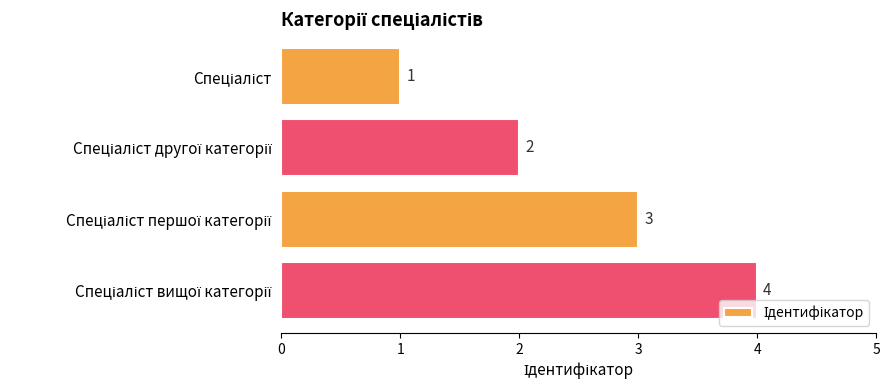

Does the chart contain any negative values?

No